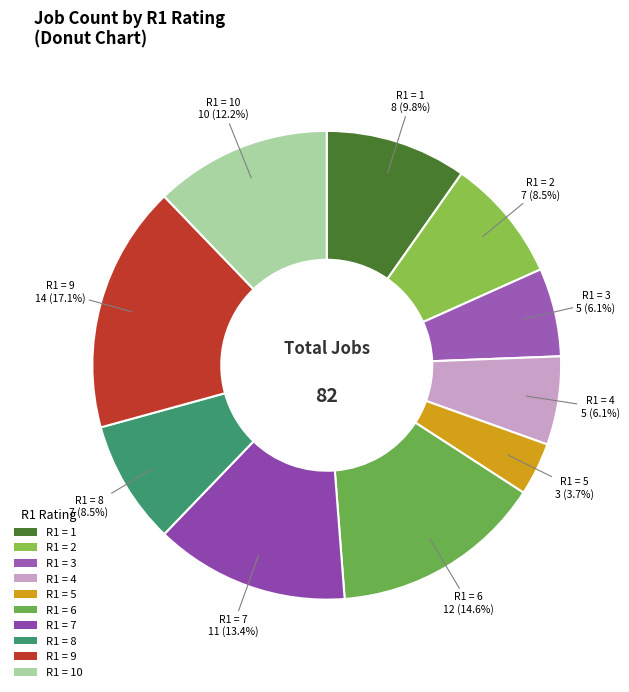

Which has a higher value, R1 = 3 or R1 = 2?

R1 = 2